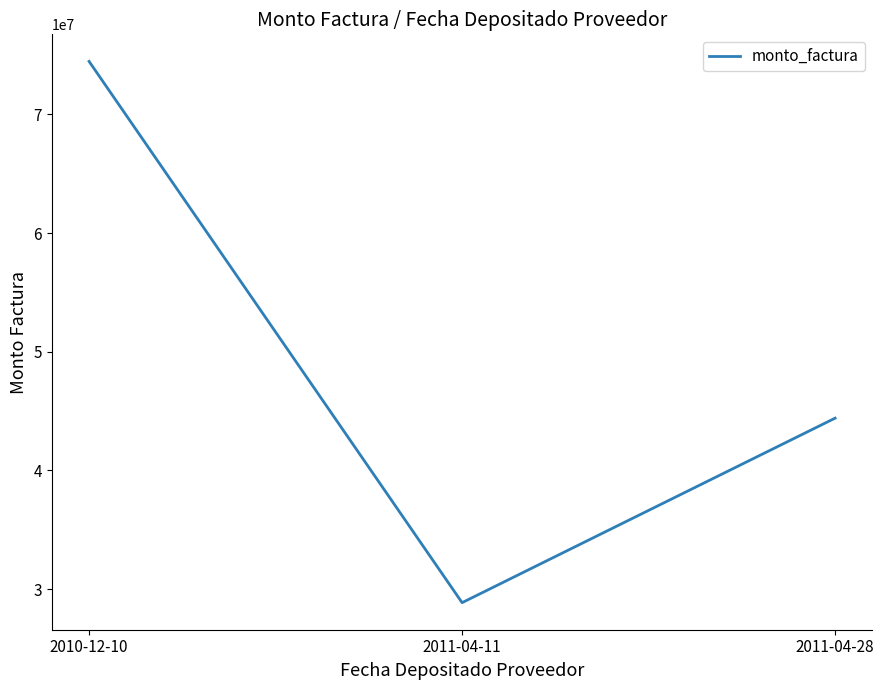

Which category has the lowest value across all series?

2011-04-11